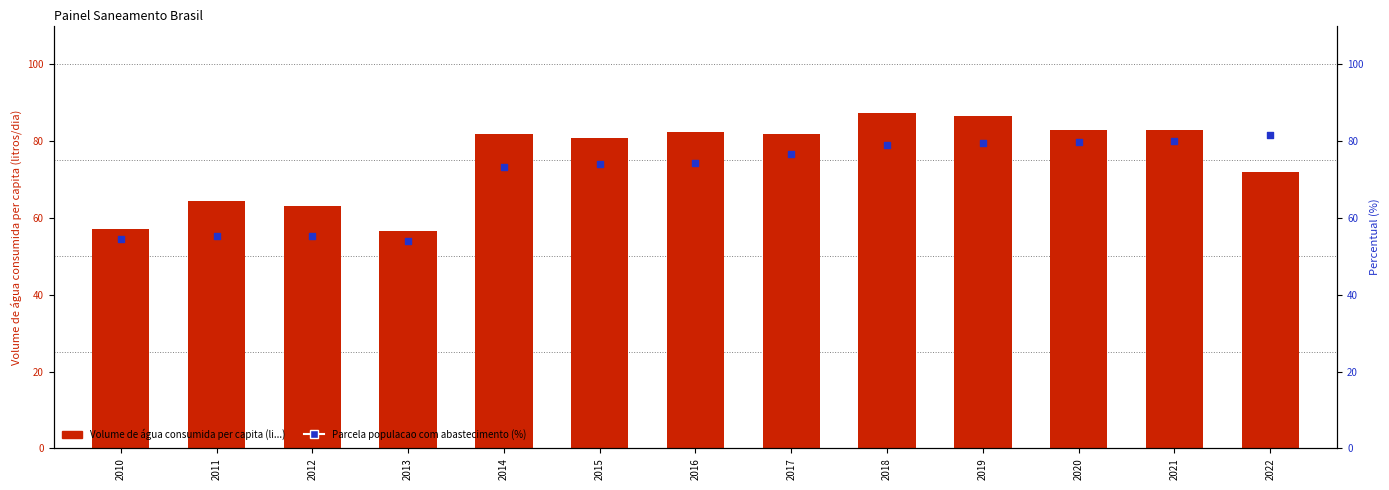

Which series has the largest Y range (max minus min)?

Volume de agua consumida per capita (li...)